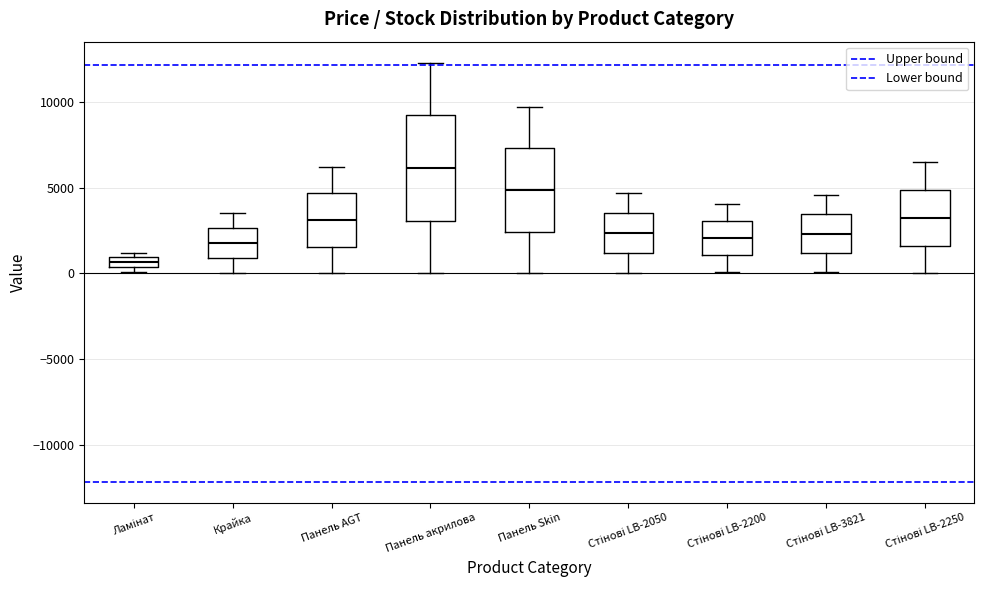

Where does the median line of the box for Стінові LB-2200 sit on the y-axis? The values are not printed on the chart, so give them approximately, as read against the axis.

2000